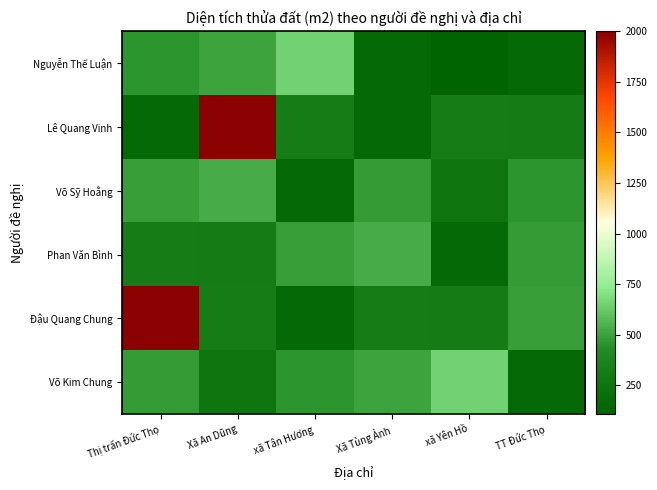

Which series changed the most between xã Tân Hương and xã Yên Hồ?

Nguyễn Thế Luận